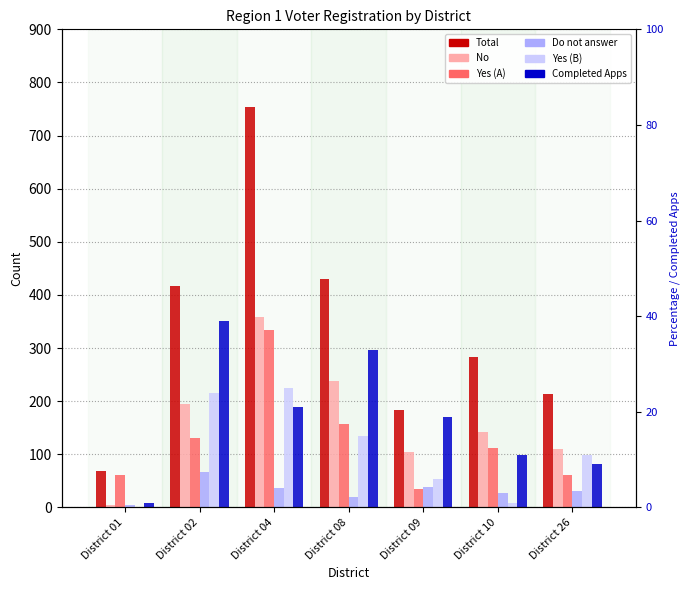

What is the maximum value for Completed Apps?

351